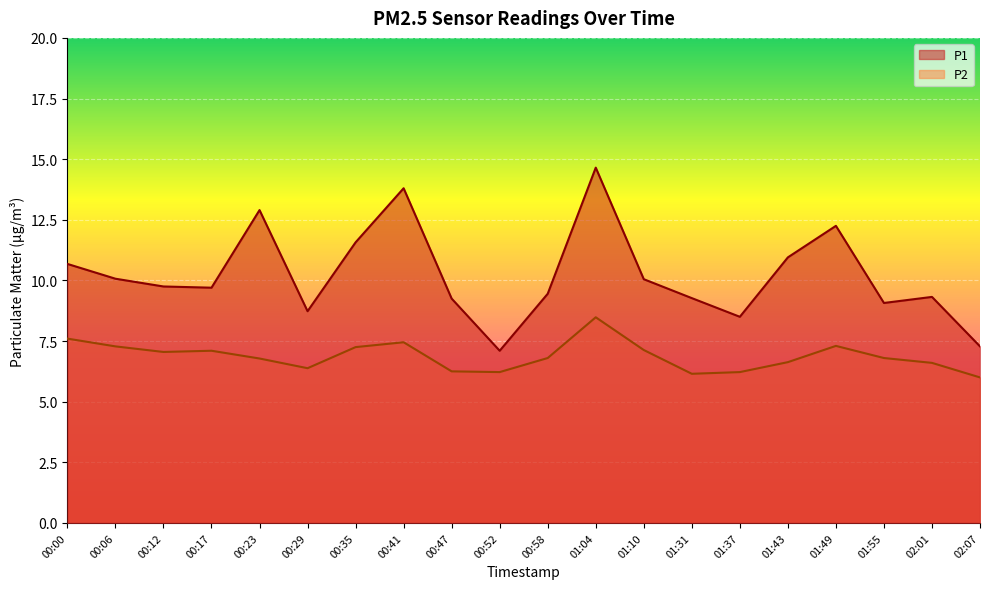

What is the average value of the P1 series?

10.2